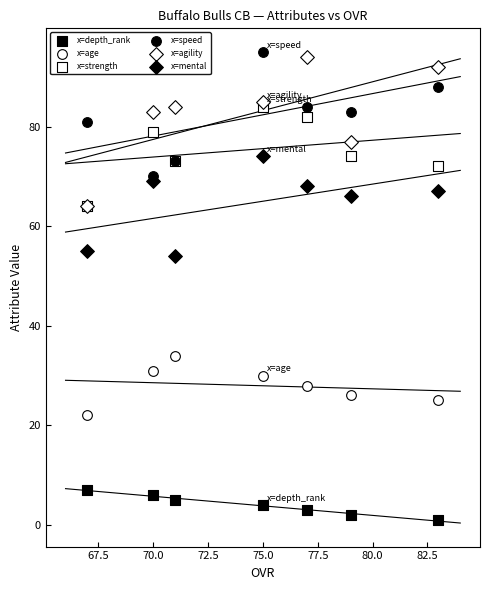

Which series reaches the maximum Y coordinate?

x=speed